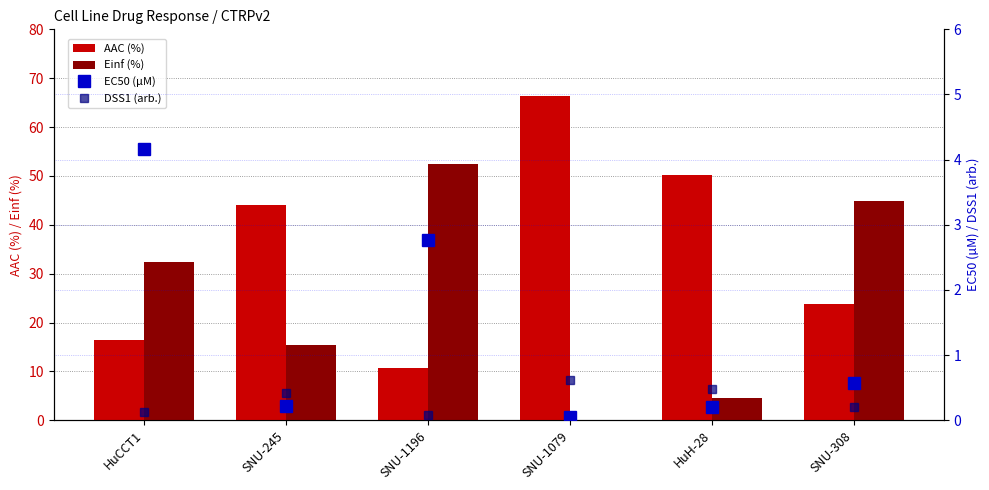

What is the sum of the AAC (%) values at SNU-245 and SNU-1196?

54.8